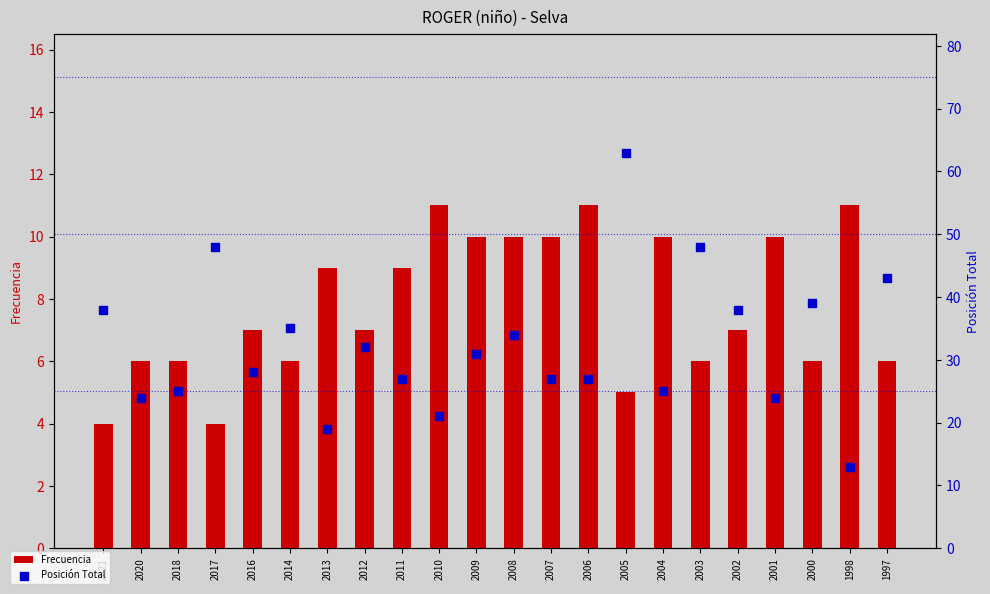

Which series has the largest total across all categories?

Posición Total